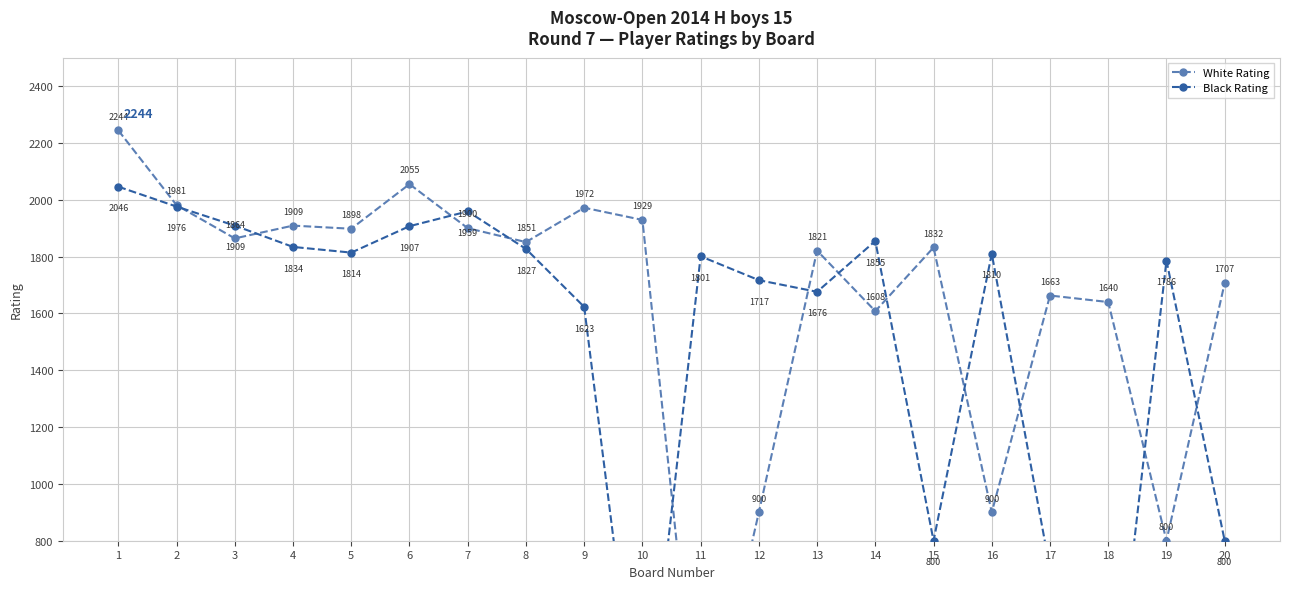

True or false: White Rating and Black Rating intersect in this chart.

True